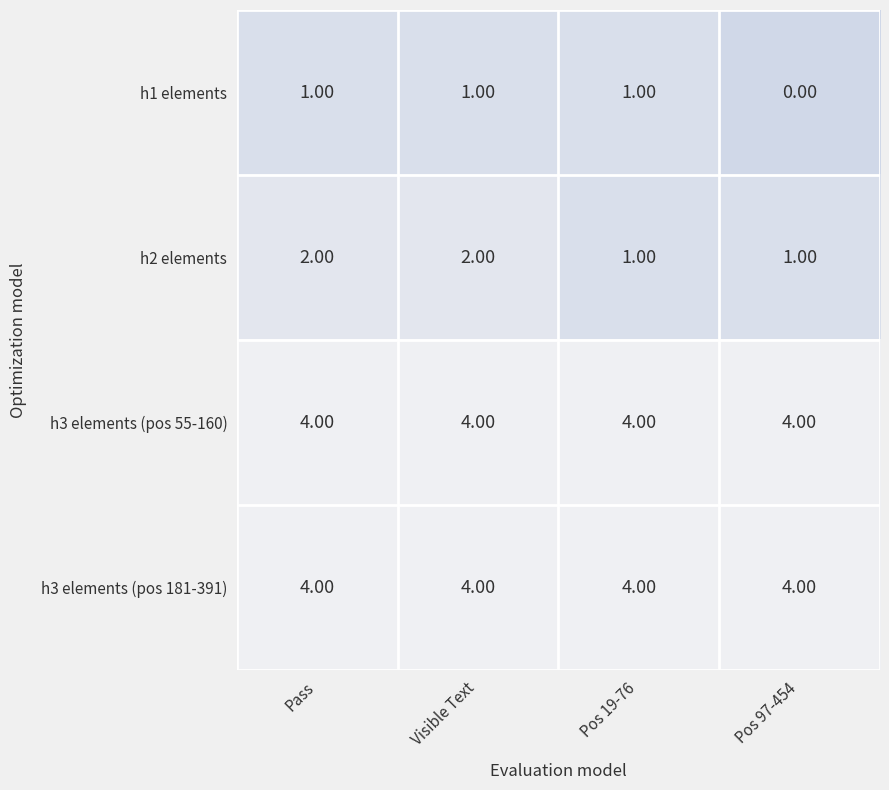

What is the spread (max minus min) of values at Pass?

3